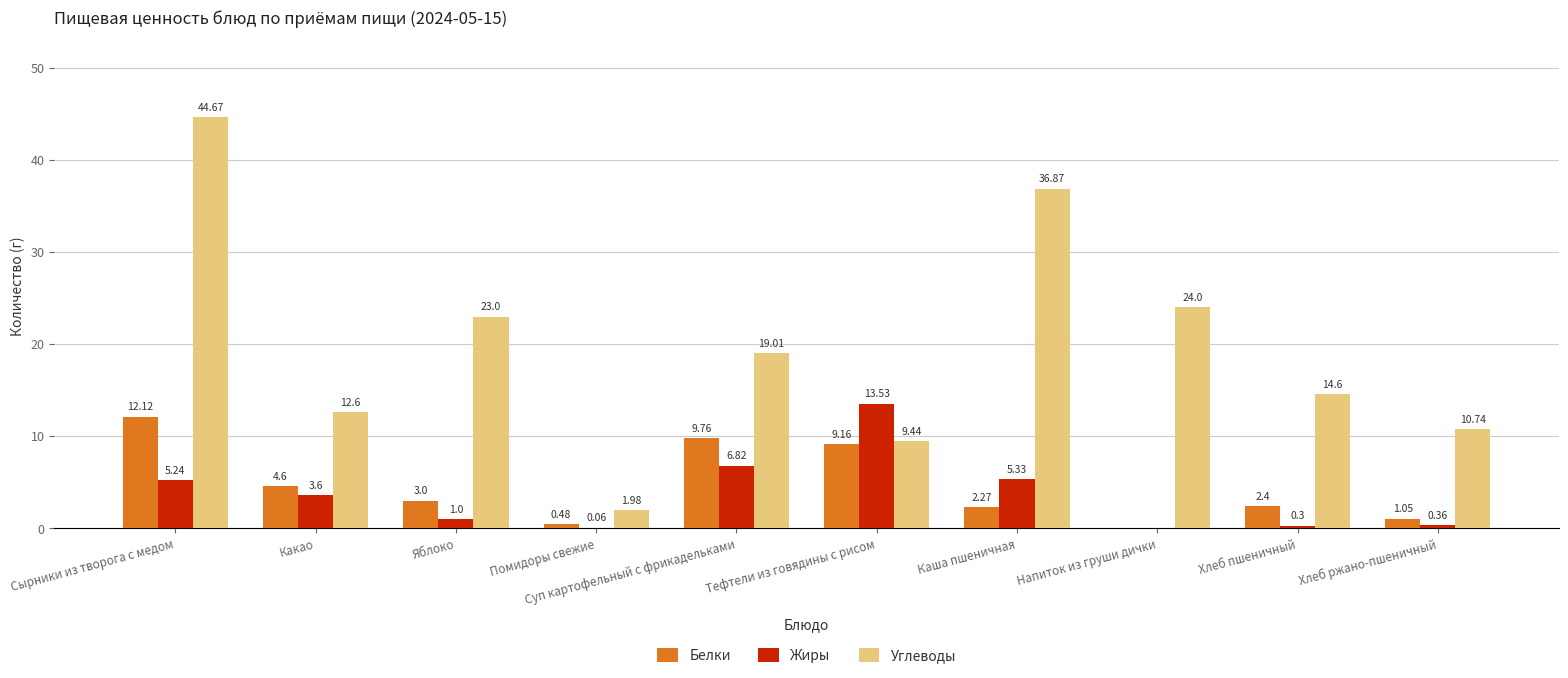

Which series changed the most between Суп картофельный с фрикадельками and Хлеб пшеничный?

Белки